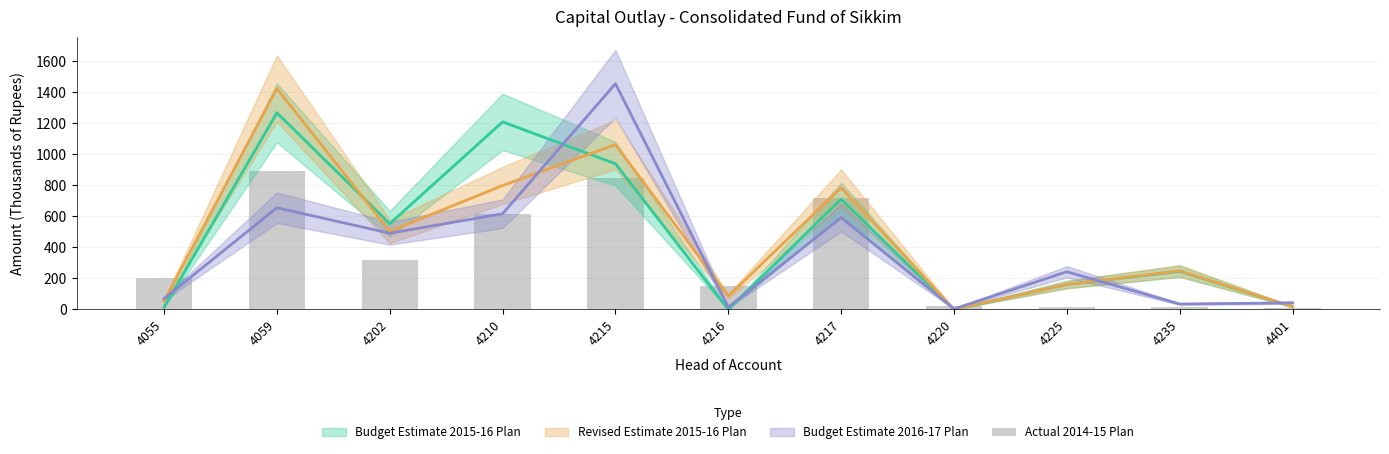

Are the bars horizontal?

No